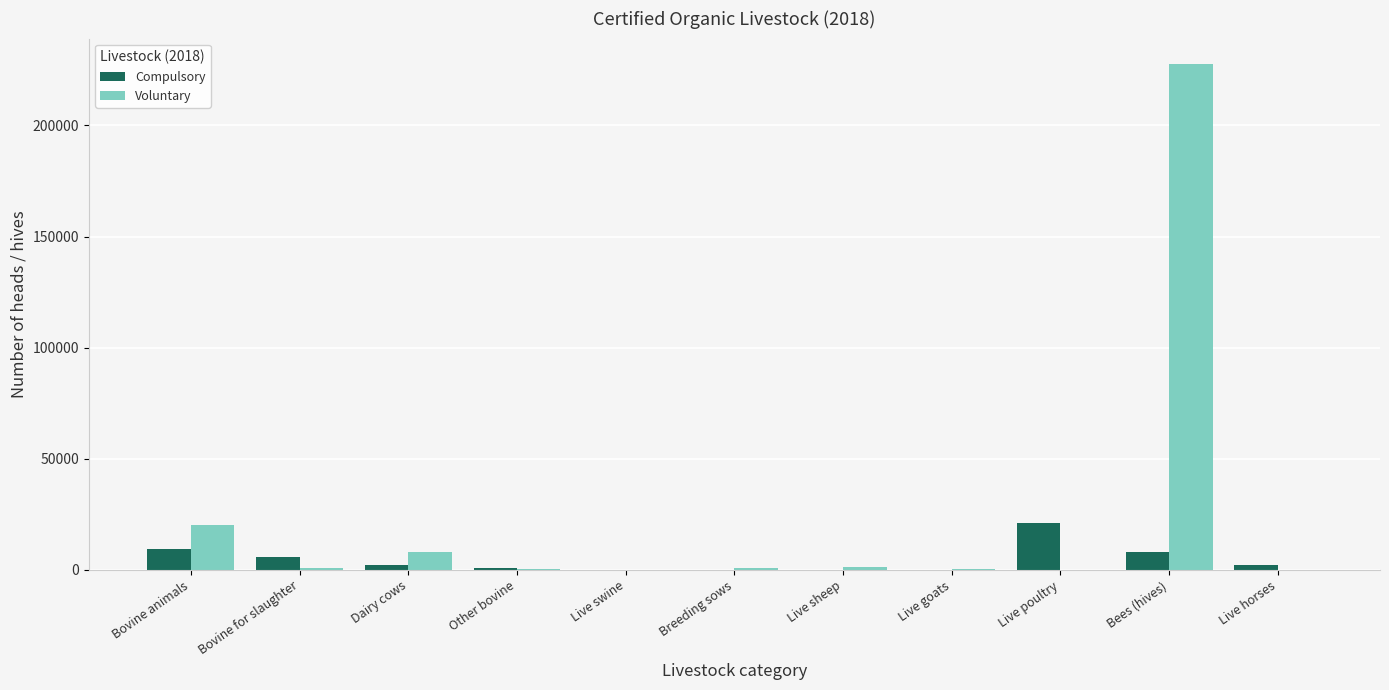

Which series has the widest spread of values?

Voluntary